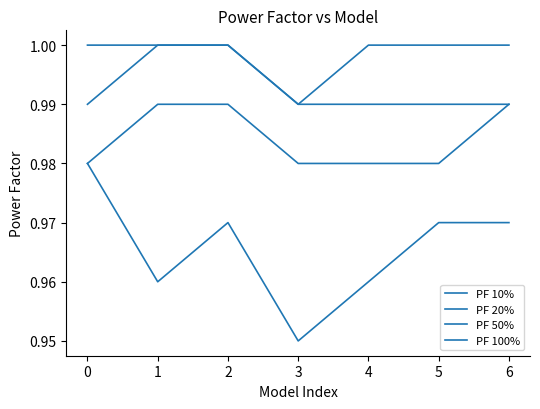

How many lines are shown in the chart?

4